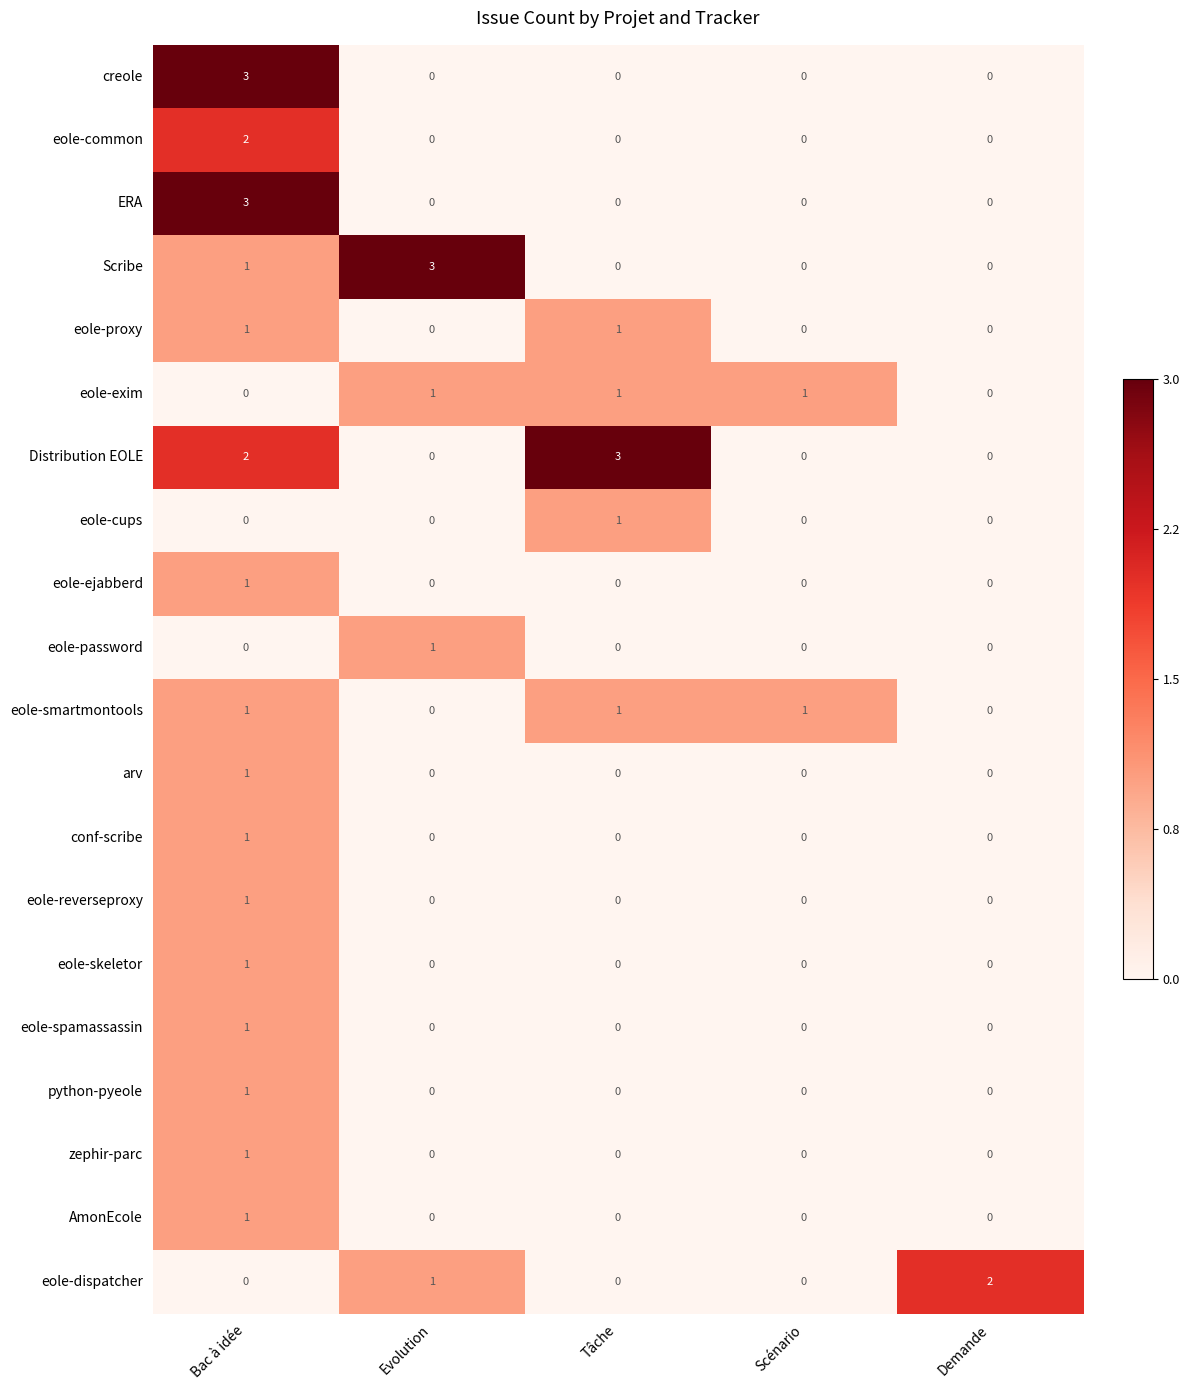

What is the difference between the ERA values at Tâche and Bac à idée?

3